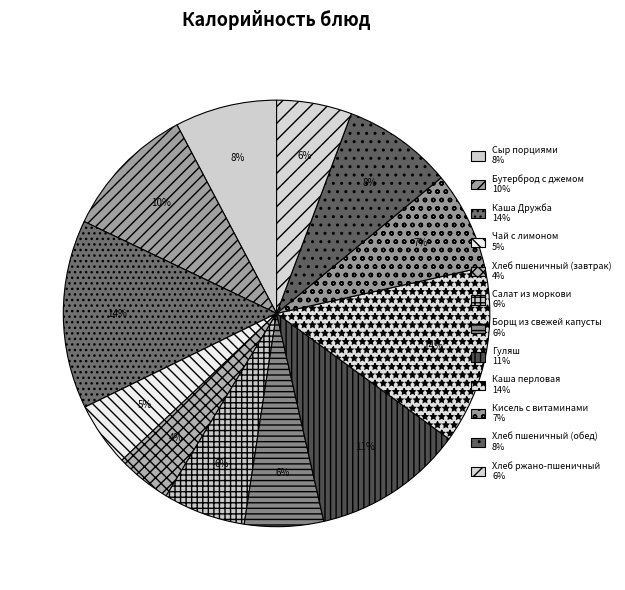

What is the ratio of the value at Кисель с витаминами to the value at Борщ из свежей капусты?

1.2